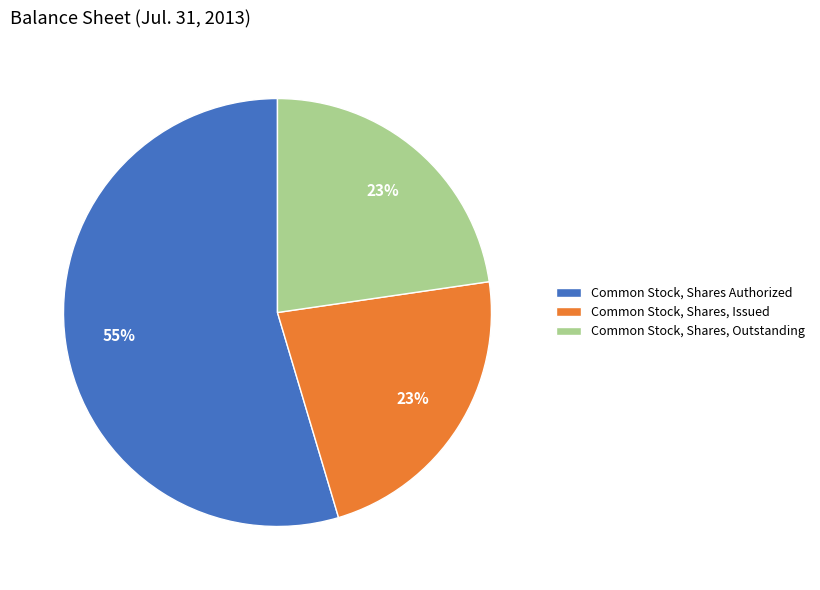

Count the number of slices in the pie.

3